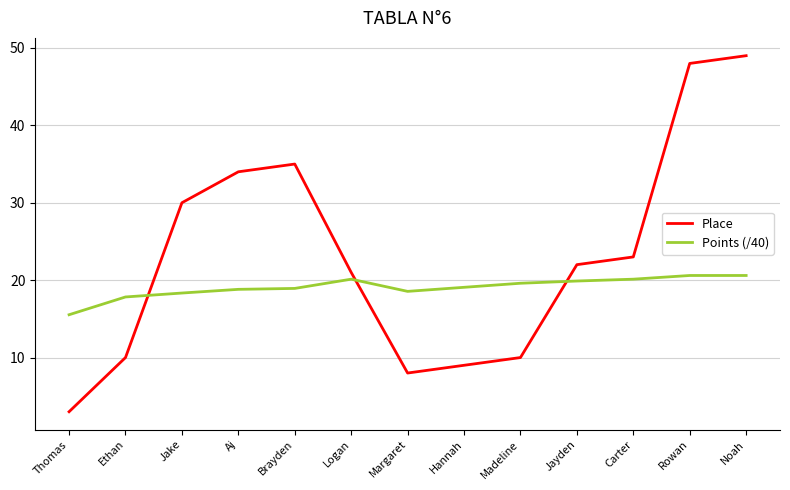

The Points (/40) series shows 12.3 at Brayden. True or false?

False